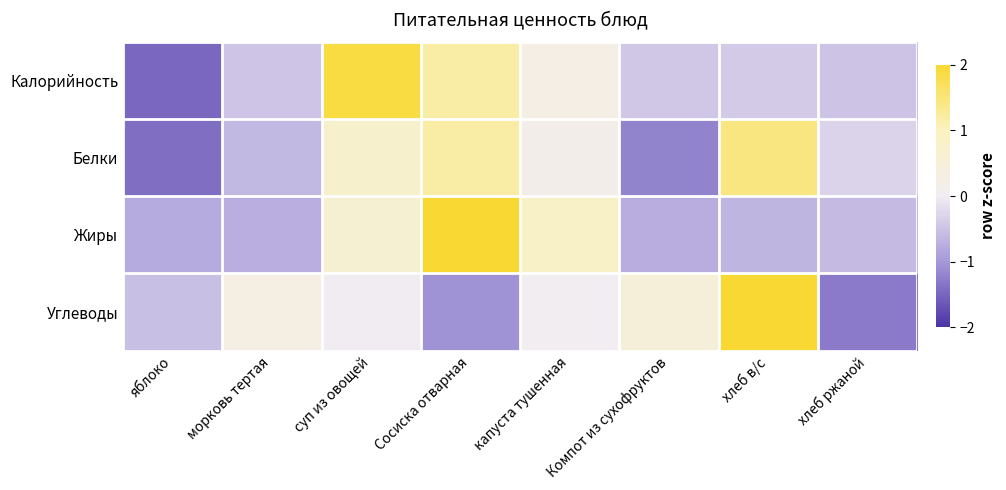

Reading left to right, list all the values displayed in this chart.

Калорийность: яблоко=-1.5	морковь тертая=-0.5	суп из овощей=1.9	Сосиска отварная=1.2	капуста тушенная=0.2	Компот из сухофруктов=-0.4	хлеб в/с=-0.4	хлеб ржаной=-0.5
Белки: яблоко=-1.4	морковь тертая=-0.6	суп из овощей=0.7	Сосиска отварная=1.2	капуста тушенная=0.2	Компот из сухофруктов=-1.2	хлеб в/с=1.4	хлеб ржаной=-0.3
Жиры: яблоко=-0.8	морковь тертая=-0.7	суп из овощей=0.6	Сосиска отварная=2.1	капуста тушенная=0.8	Компот из сухофруктов=-0.8	хлеб в/с=-0.7	хлеб ржаной=-0.6
Углеводы: яблоко=-0.5	морковь тертая=0.3	суп из овощей=-0.0	Сосиска отварная=-1.1	капуста тушенная=0.0	Компот из сухофруктов=0.5	хлеб в/с=2.1	хлеб ржаной=-1.3